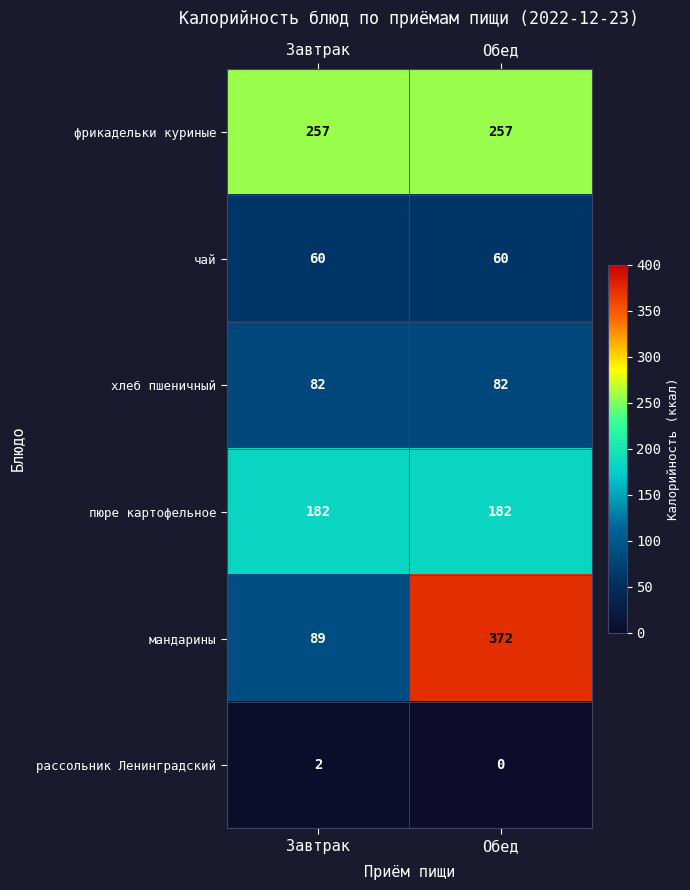

What is the spread (max minus min) of values at Обед?

372